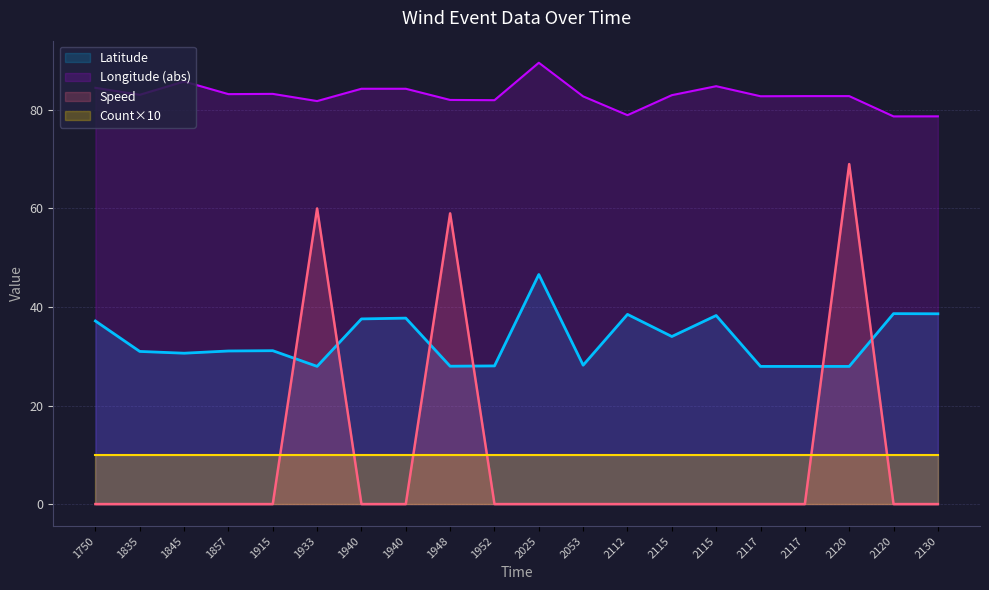

Where do Latitude and Speed first cross each other?

1915 and 1933